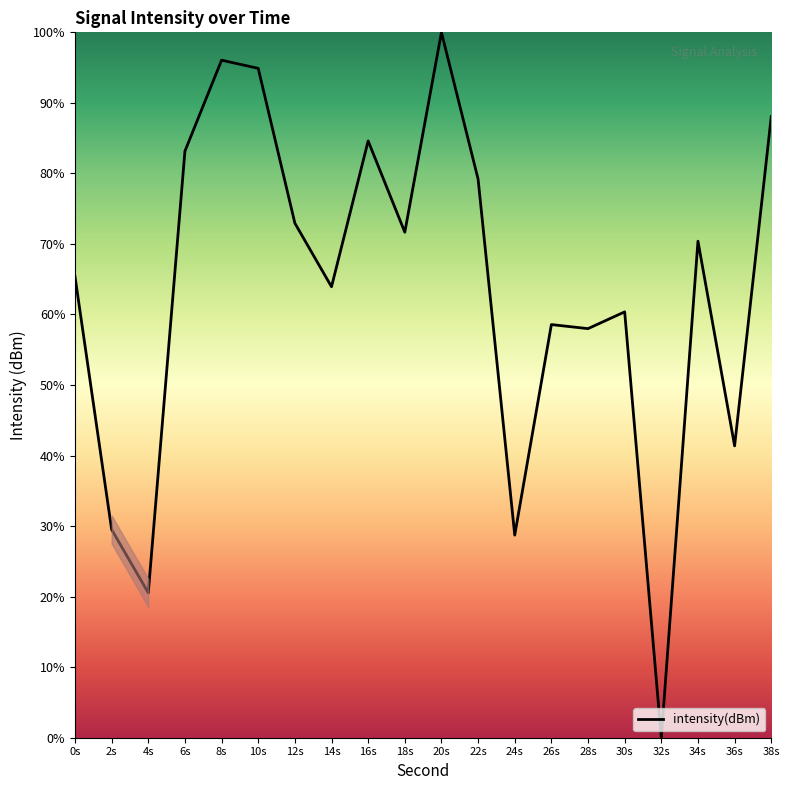

What position from the right is 14s?

13